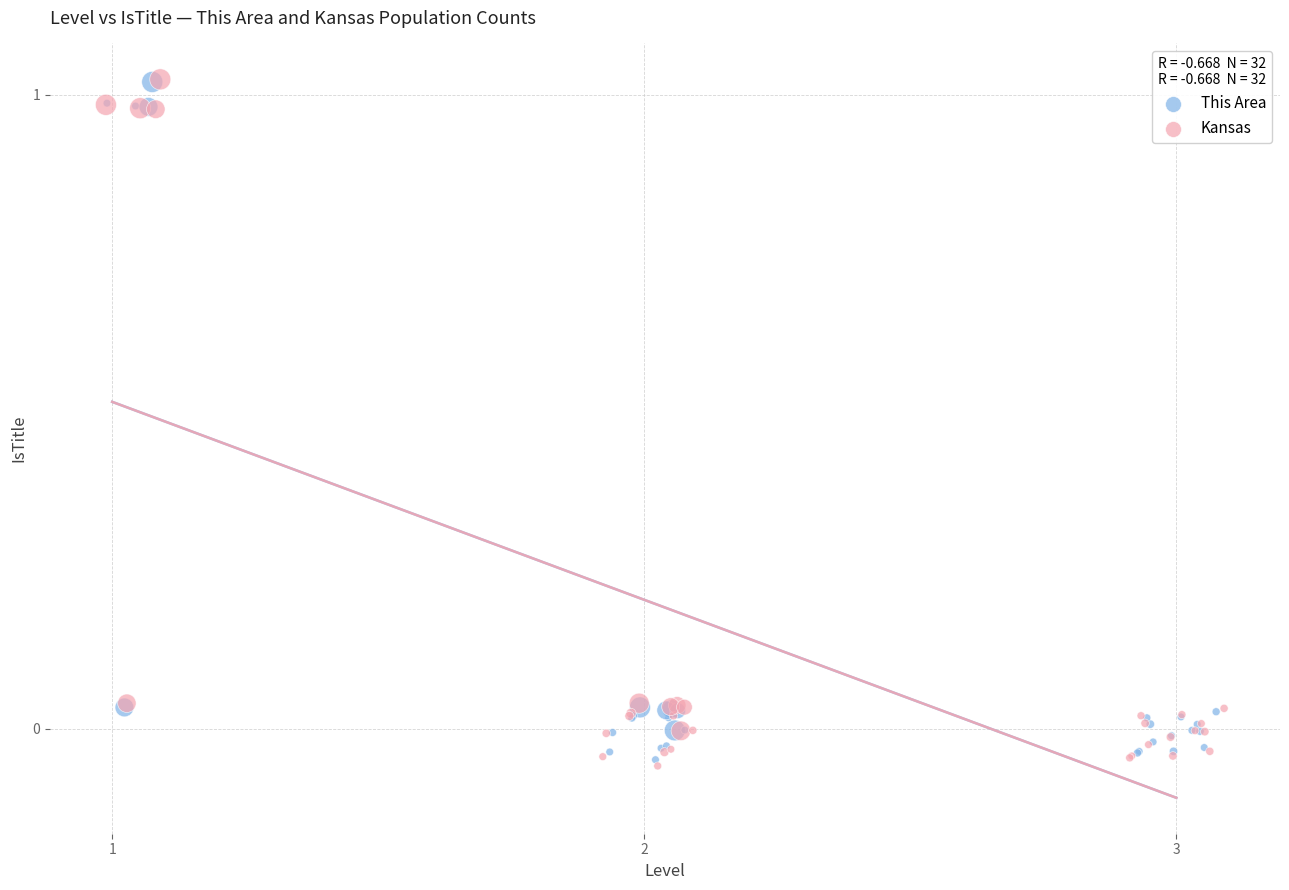

Which series has the widest spread of Y values?

Kansas